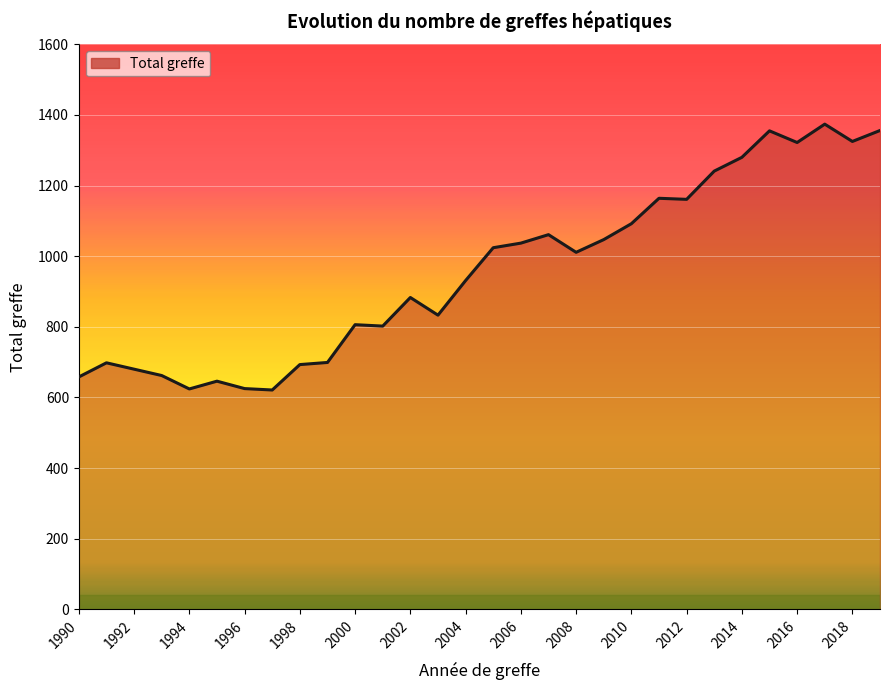

What is the smallest value displayed?

621